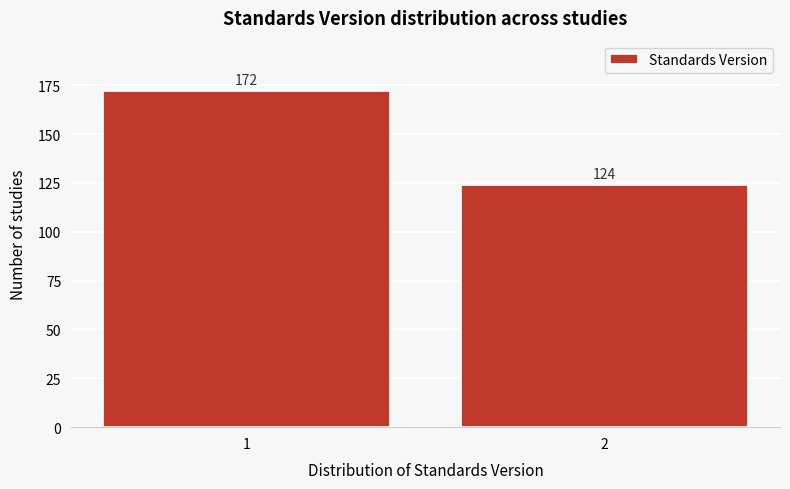

Reading left to right, extract all data points from this chart.

172	124